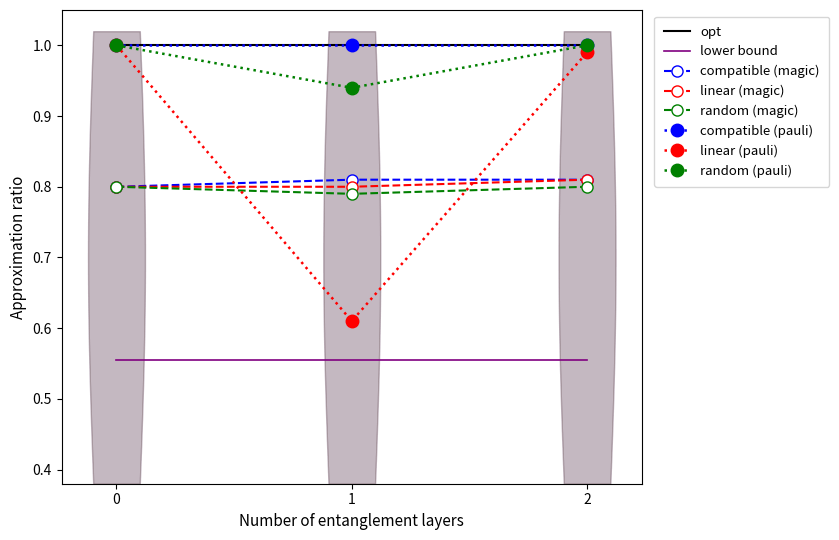

True or false: linear (magic) has a value of 1.3 at 0.

False